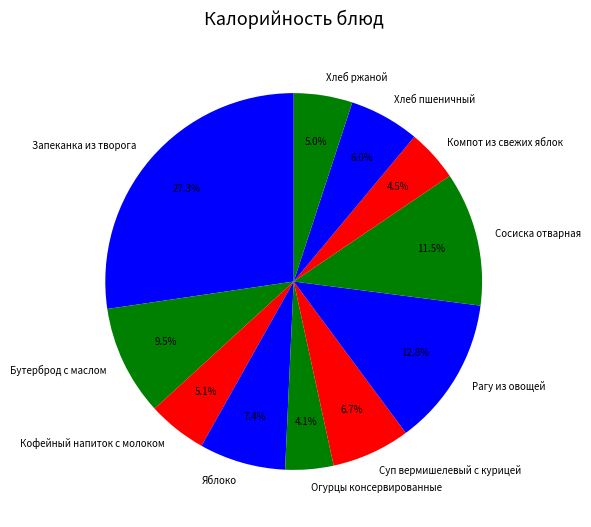

Approximately how many times larger is the value at Запеканка из творога compared to Хлеб пшеничный?

4.5